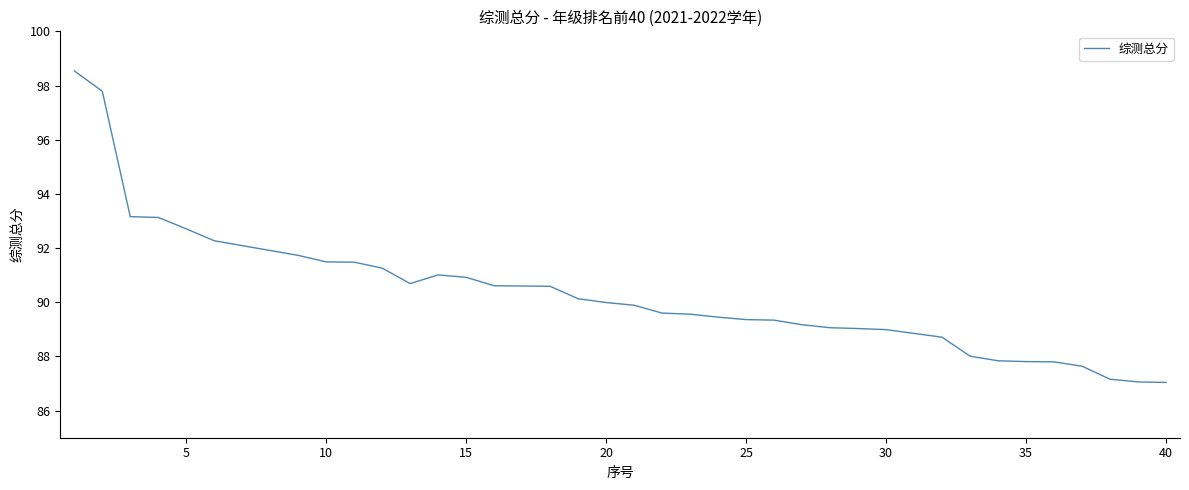

What is the difference between the maximum and minimum values?

11.5